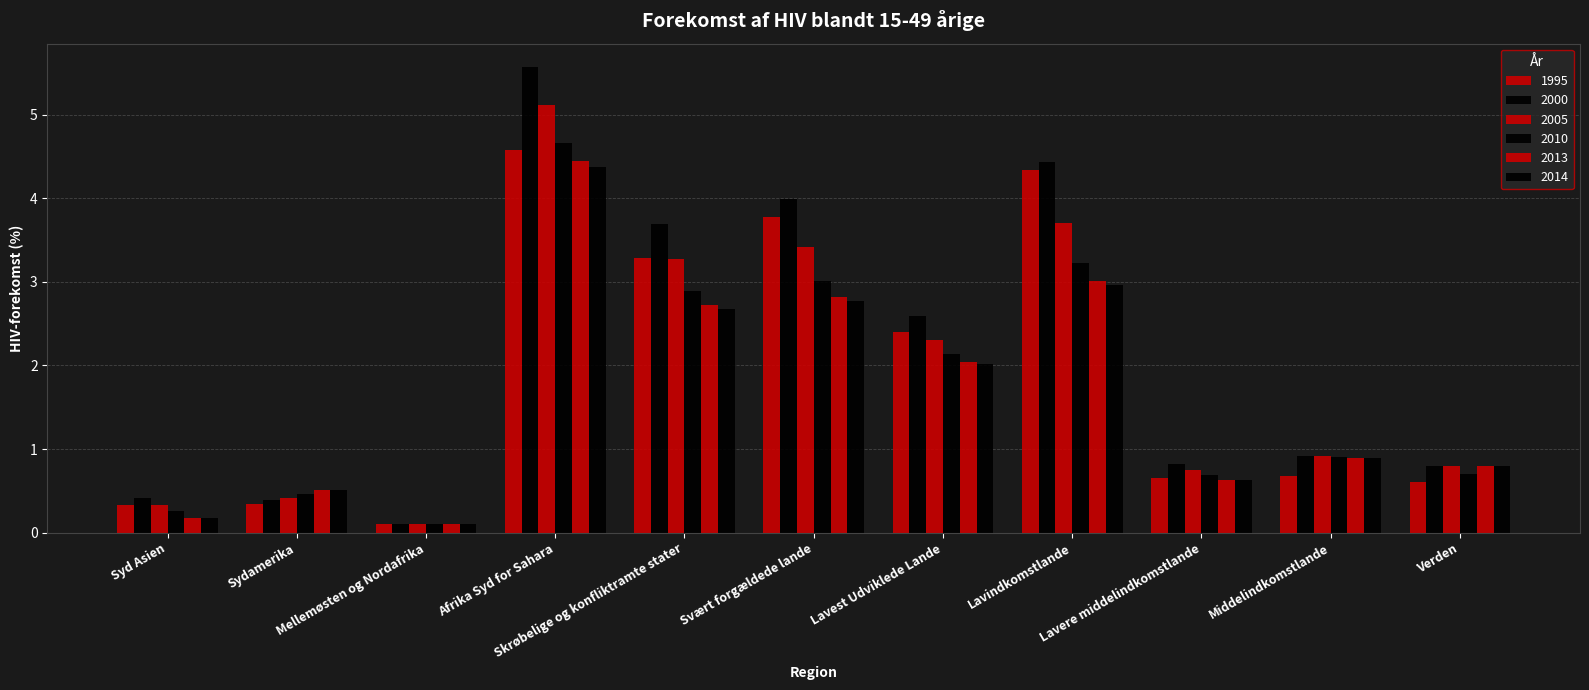

What is the value of the 2000 bar at the 4th from the left?

5.6